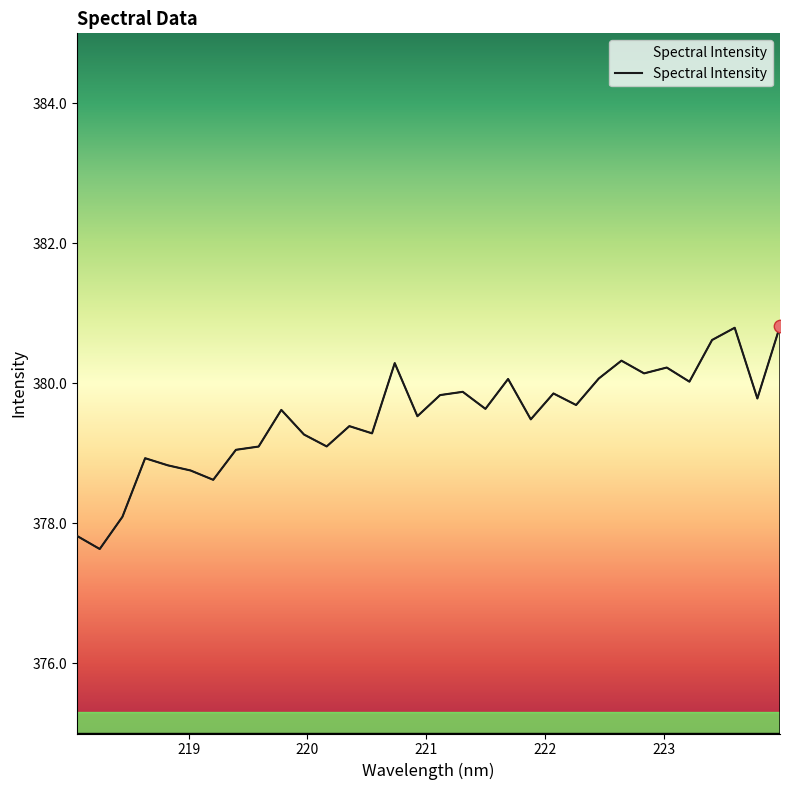

What is the difference between the maximum and minimum values?

3.2